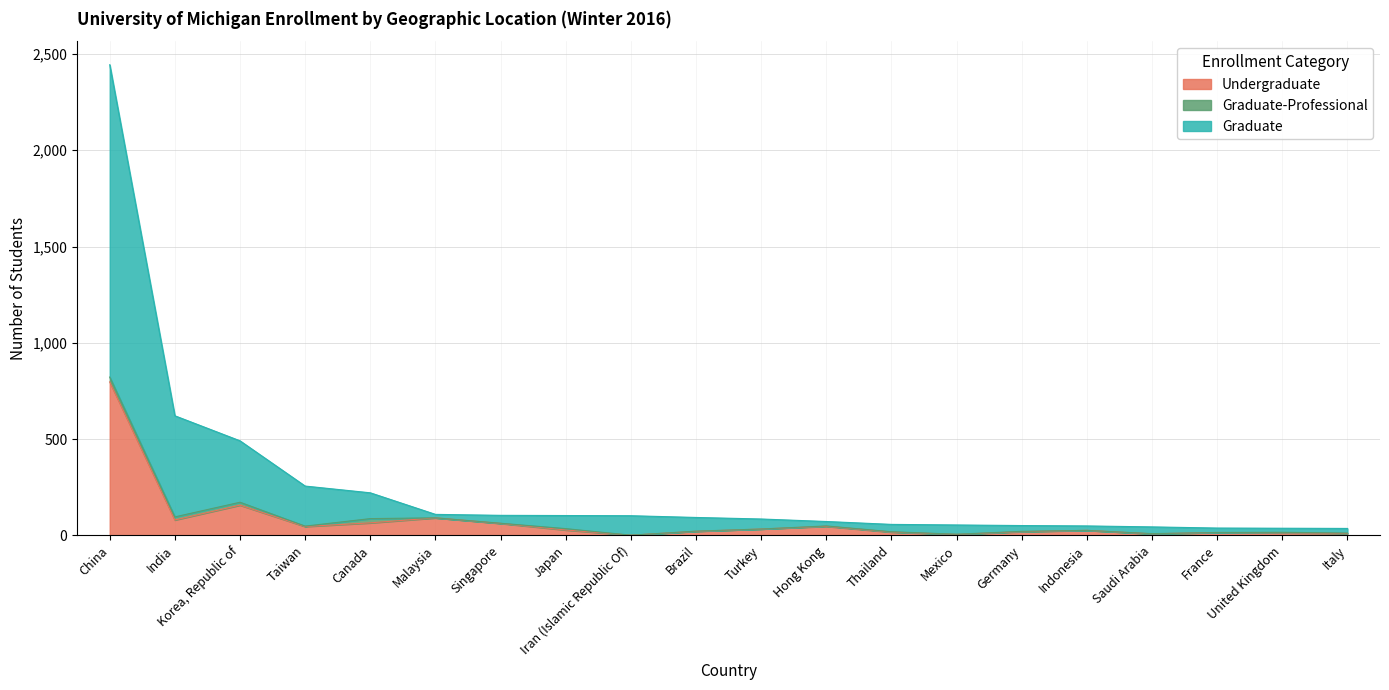

At which label does Undergraduate reach its peak?

China